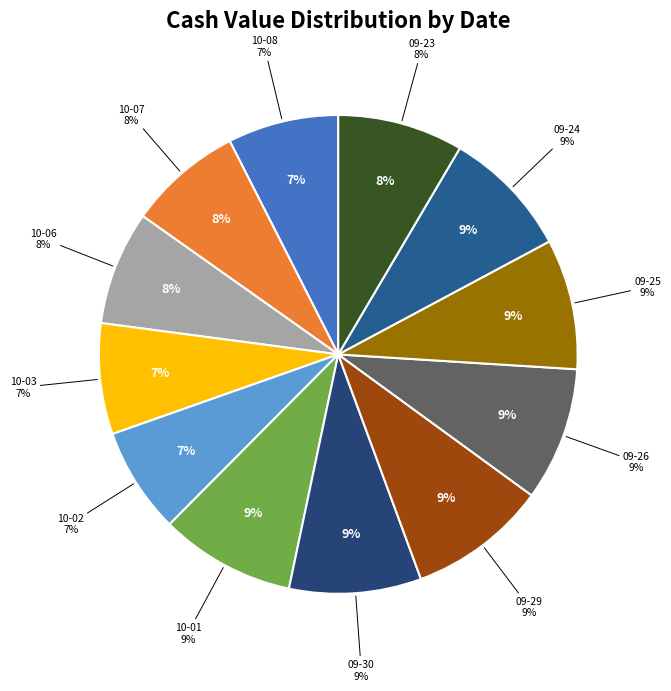

What percentage is the 2025-09-24 slice, to the nearest percent?

9%